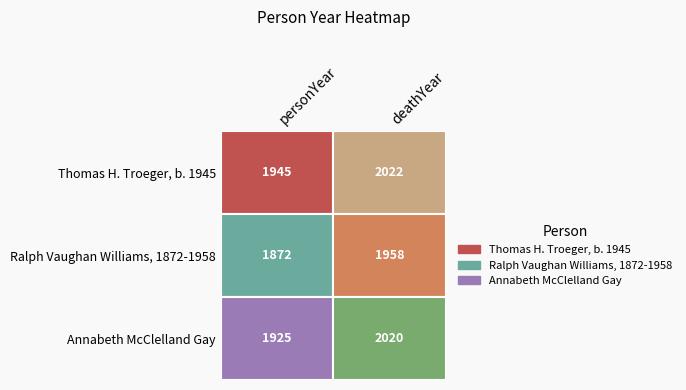

What is the difference between the Ralph Vaughan Williams, 1872-1958 values at deathYear and personYear?

86